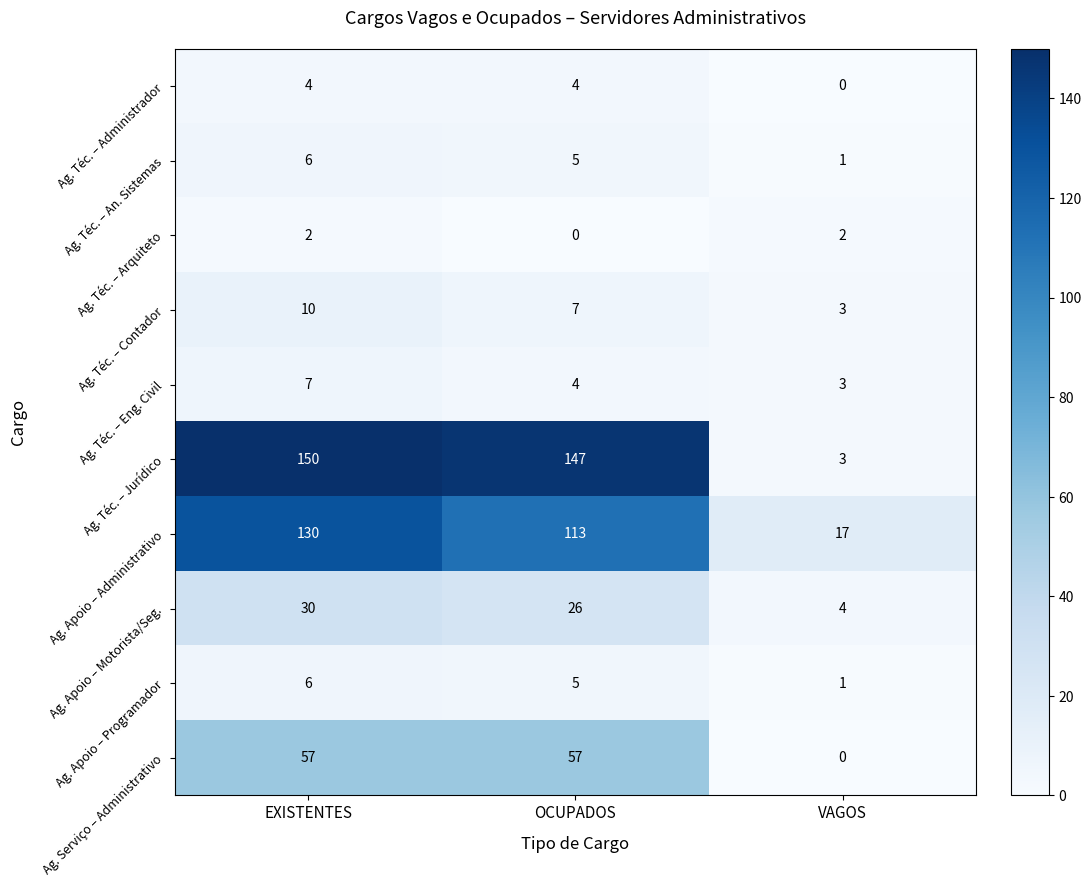

What is the average value of the Ag. Apoio – Administrativo series?

87